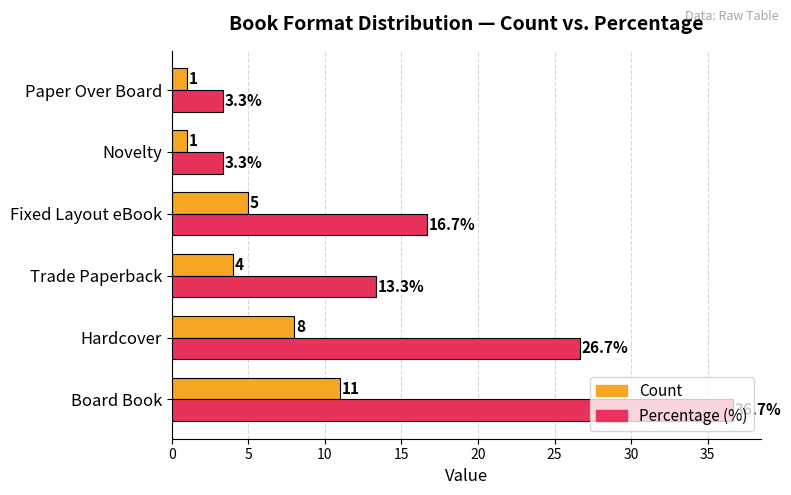

Which series has the largest total across all categories?

Percentage (%)